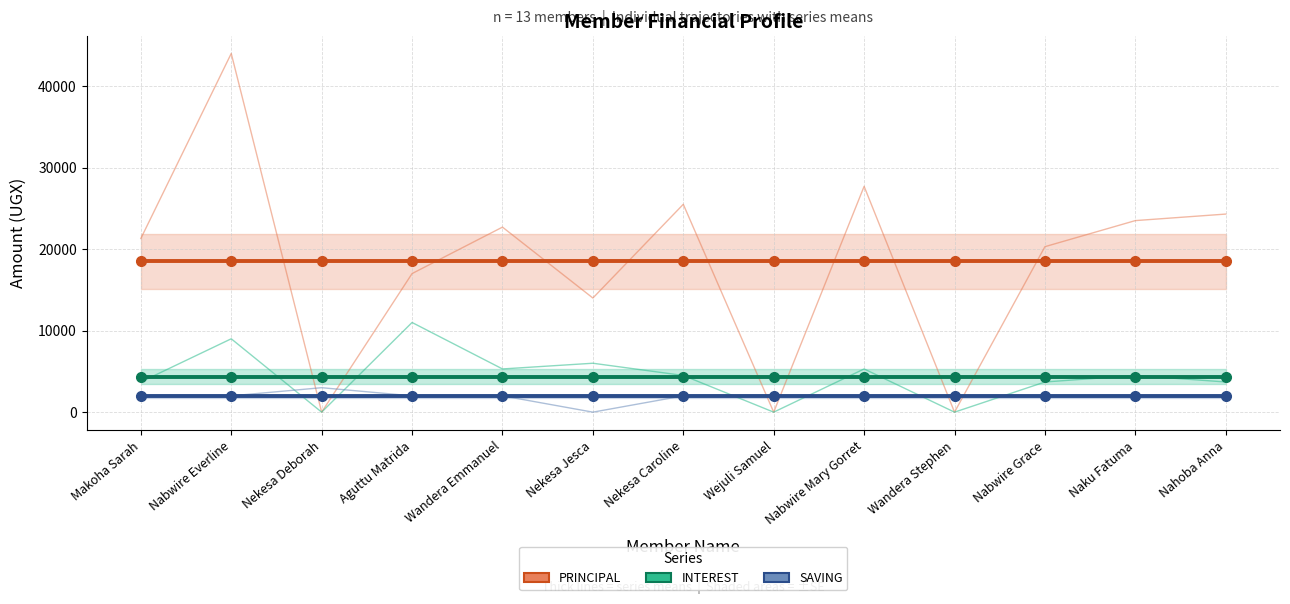

What are all the series names shown in the legend?

PRINCIPAL, INTEREST, SAVING